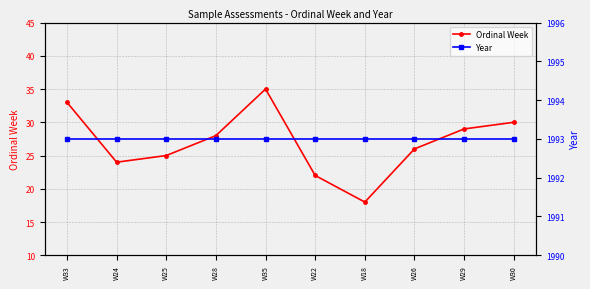

Reading right to left, list all the values displayed in this chart.

Ordinal Week: 30	29	26	18	22	35	28	25	24	33
Year: 1993	1993	1993	1993	1993	1993	1993	1993	1993	1993